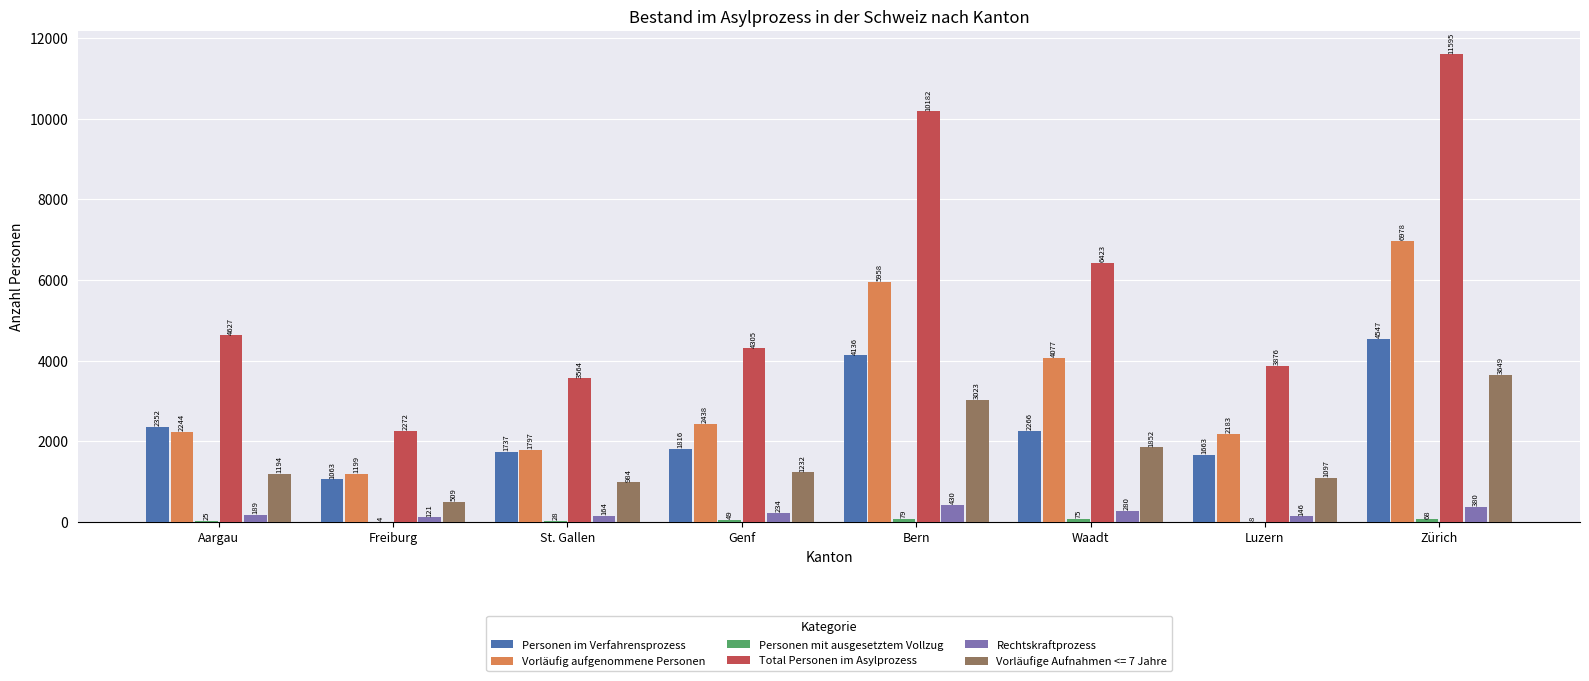

At which category does the chart reach its peak across all series?

Zürich